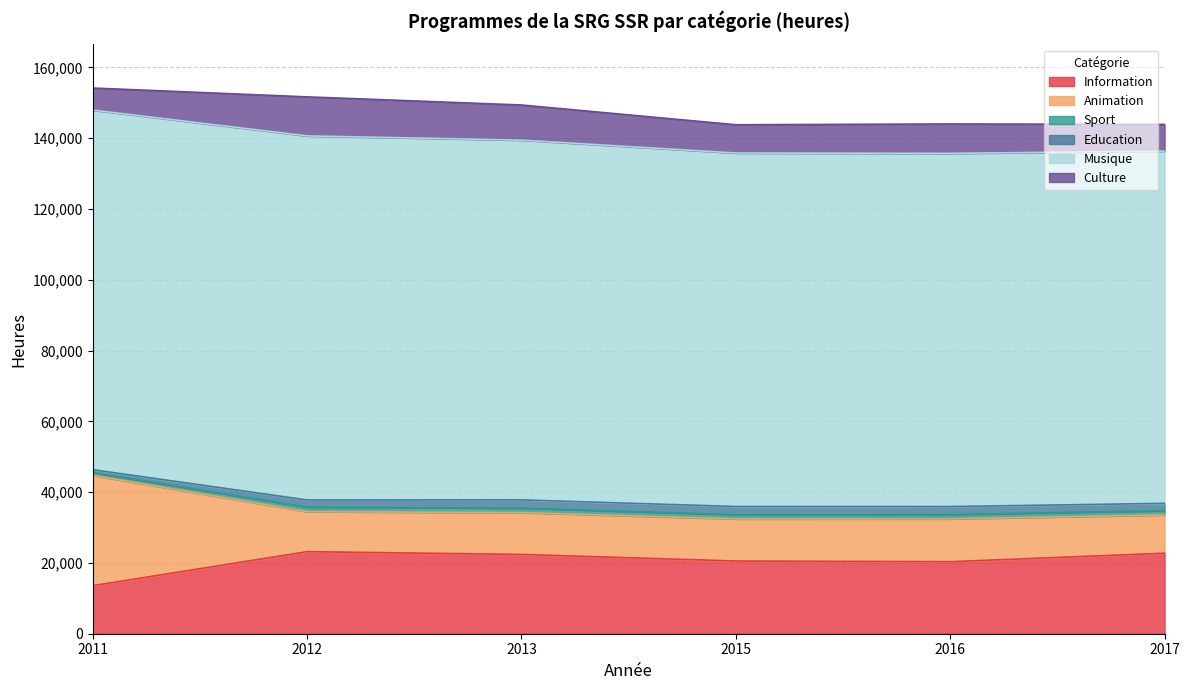

The value of Musique at 2016 is 58715.0. True or false?

False